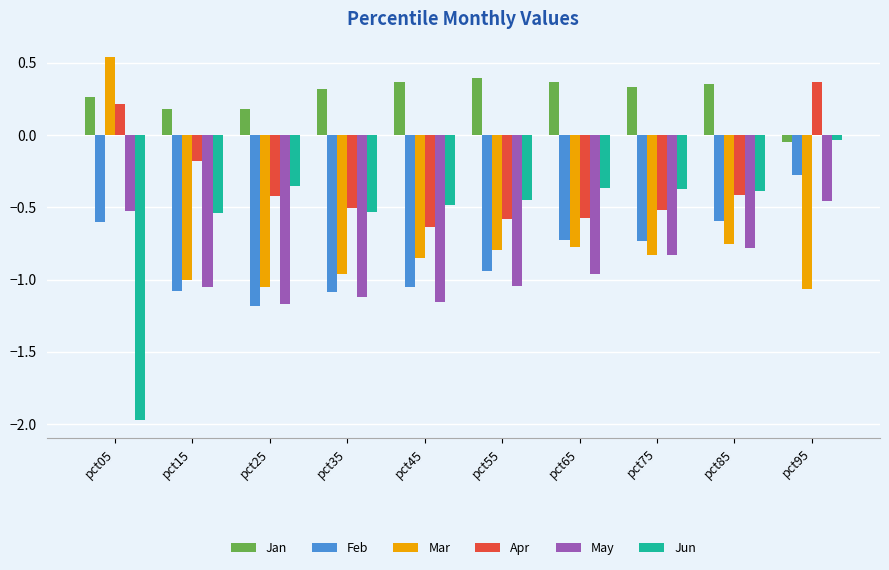

Which series has the widest spread of values?

Jun